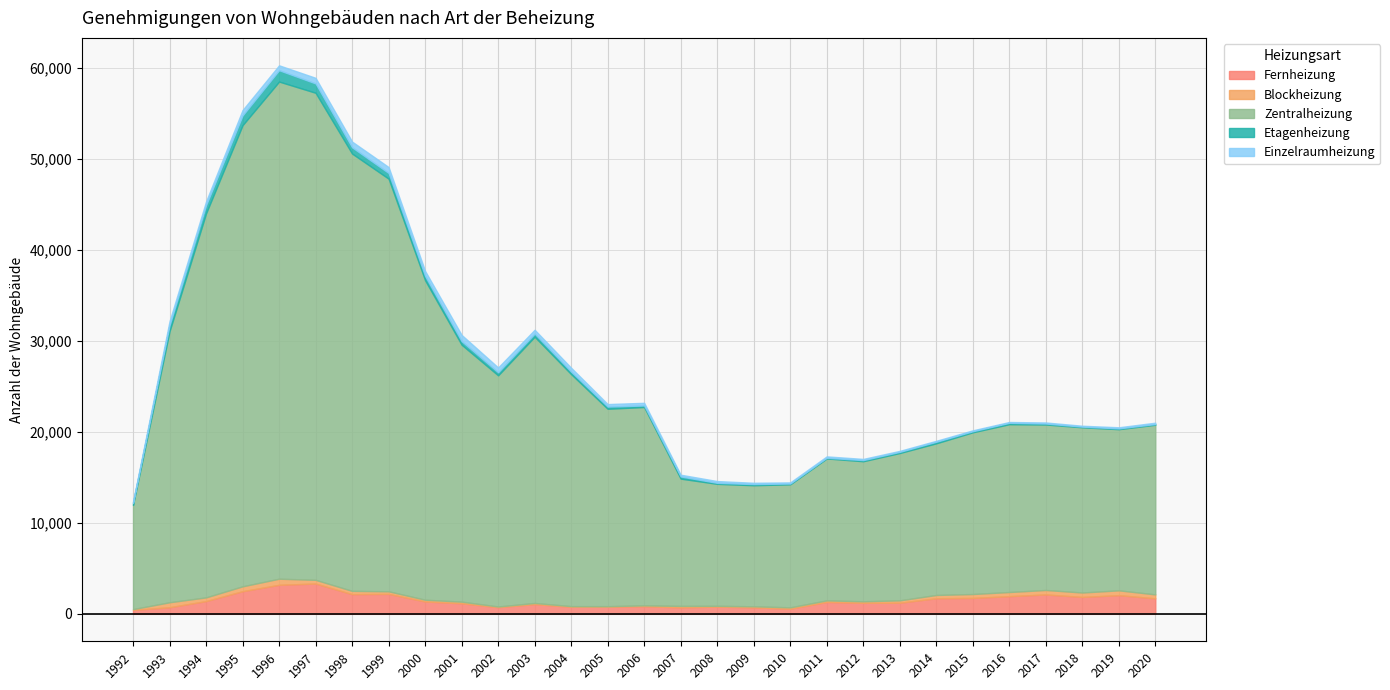

What is the highest value of the Fernheizung series?

3335